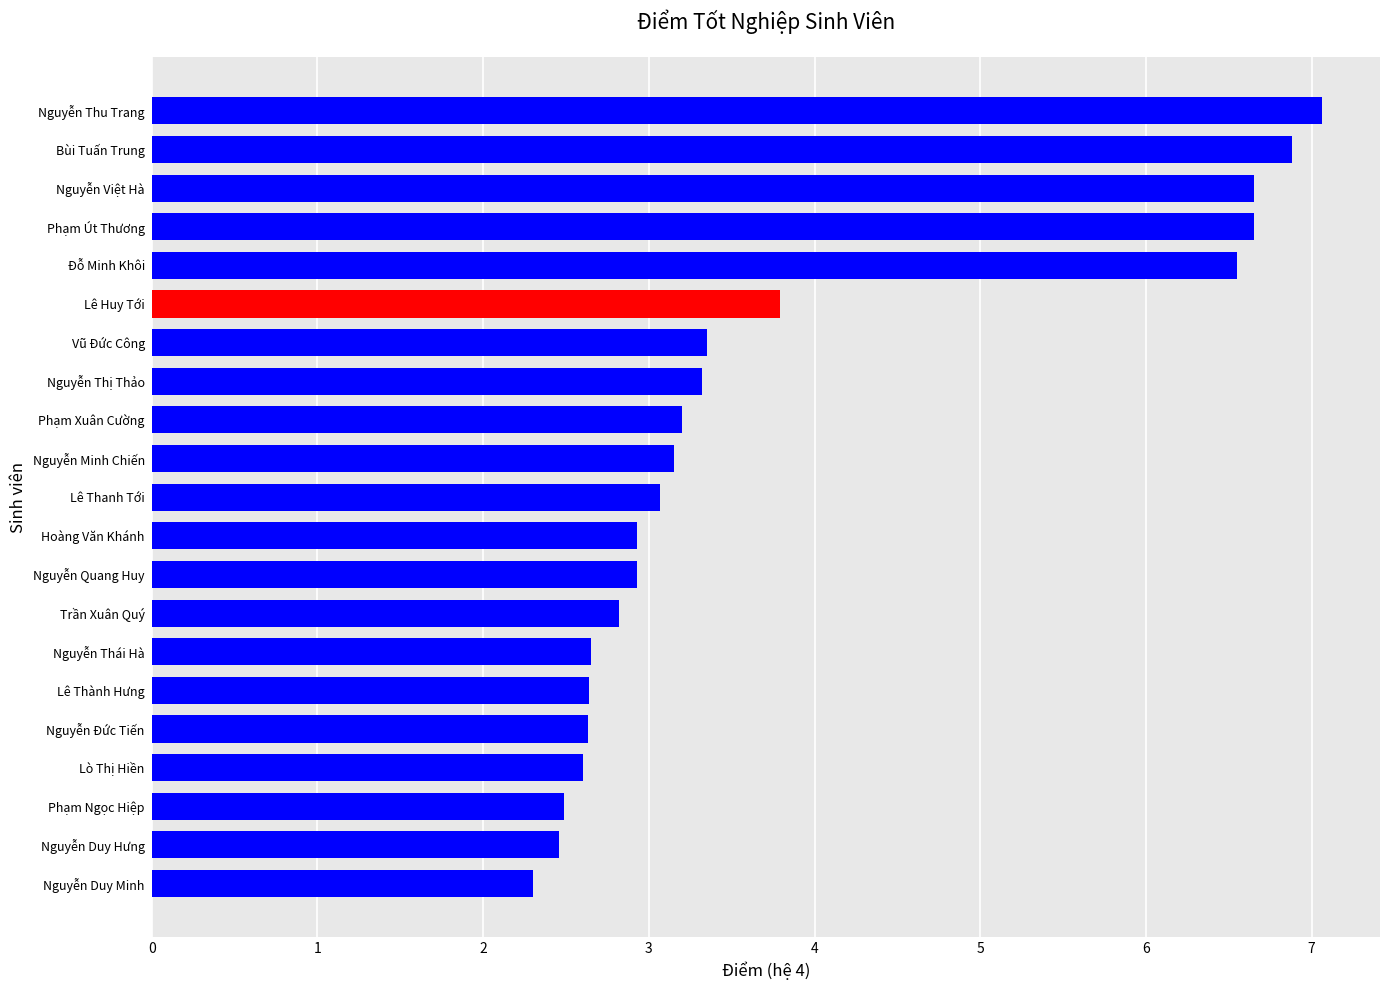

What is the minimum value shown in the chart?

2.3